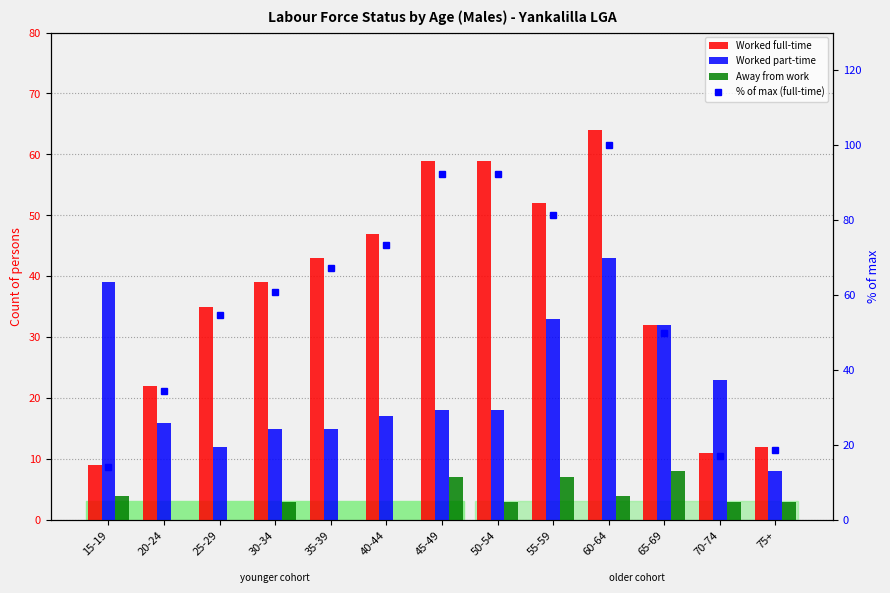

What is the difference between the Worked part-time values at 20-24 and 25-29?

4.0